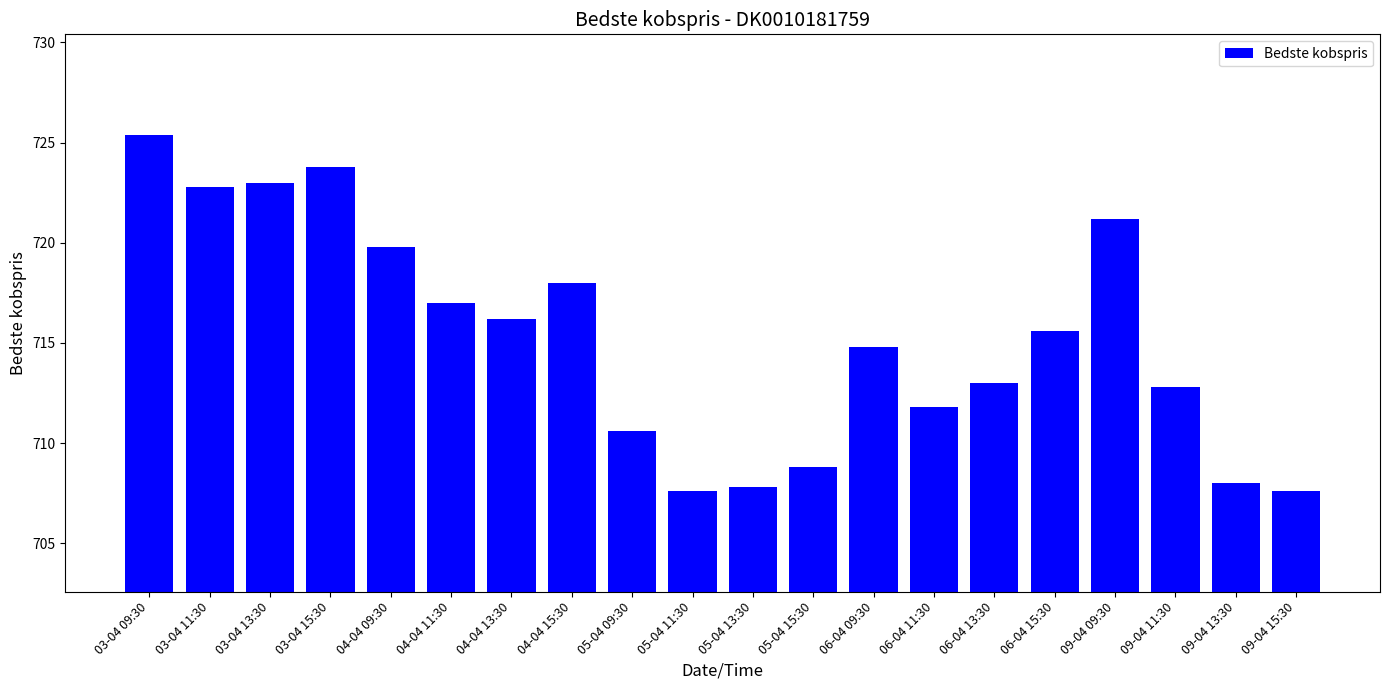

What is the smallest value displayed?

707.6